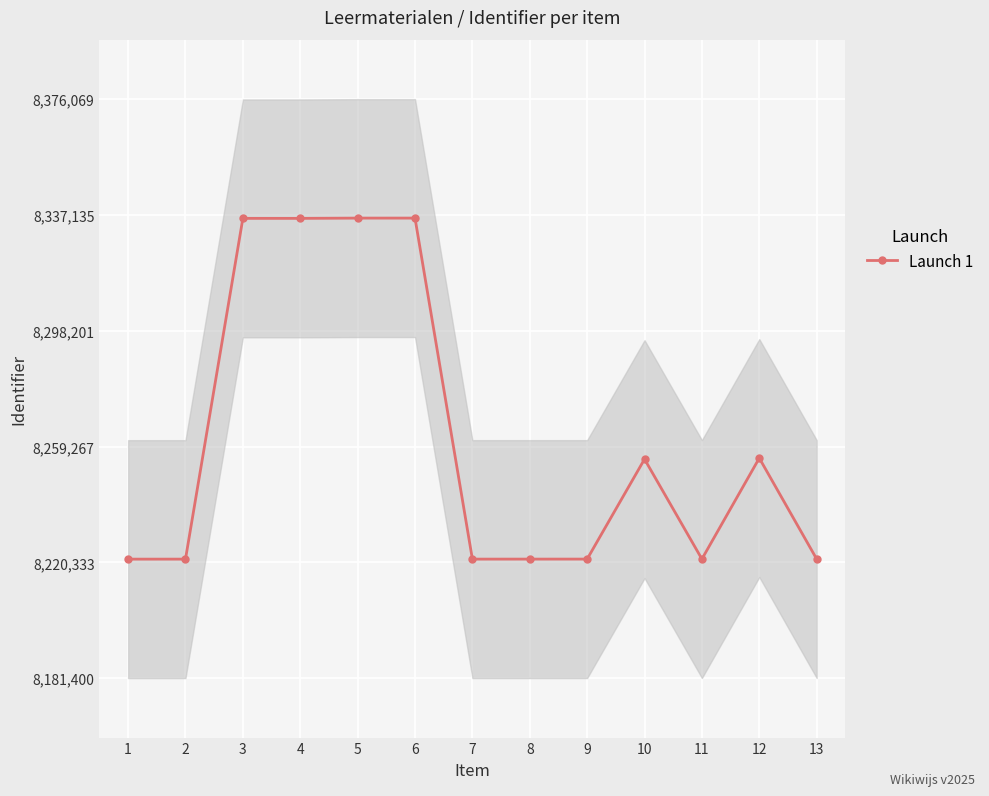

What is the sum of all values?

107404396